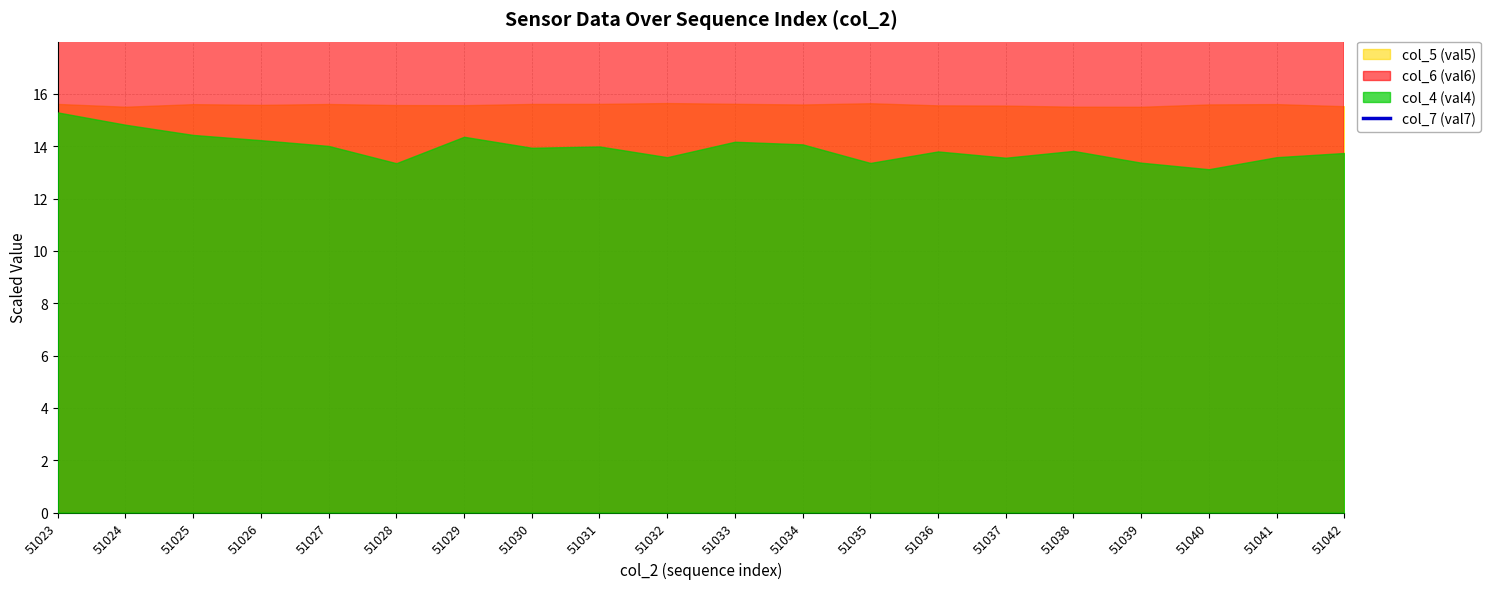

What is the value of the 17th point from the left?

63